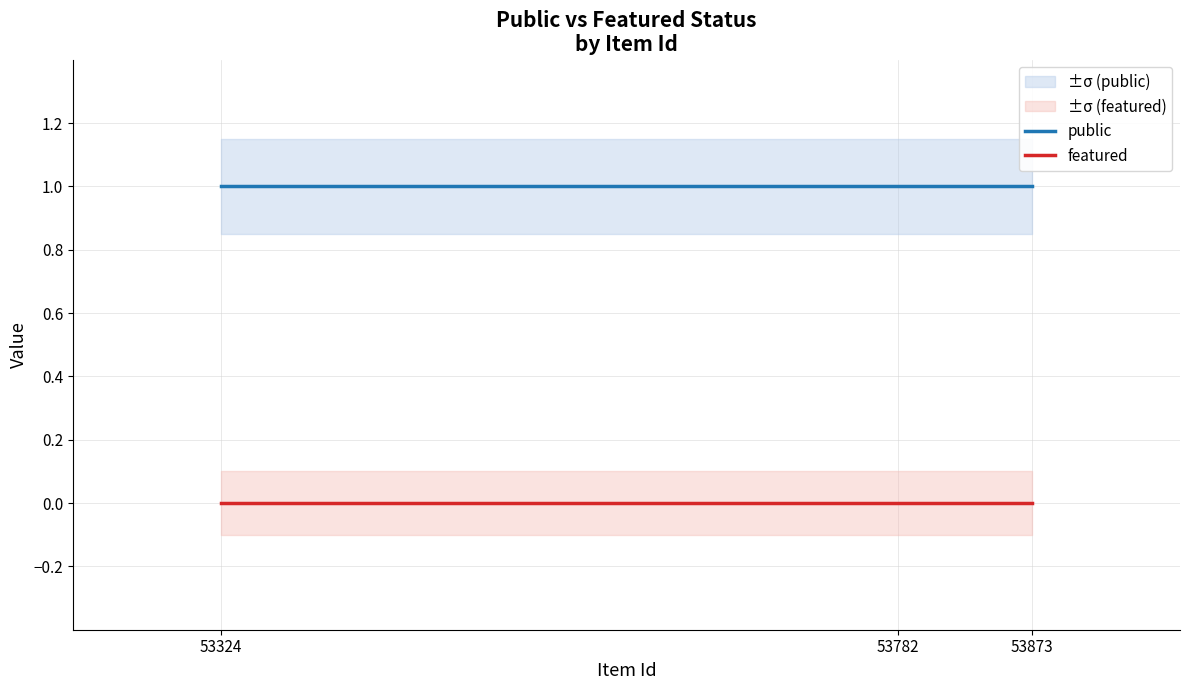

What are all the series names shown in the legend?

public, featured